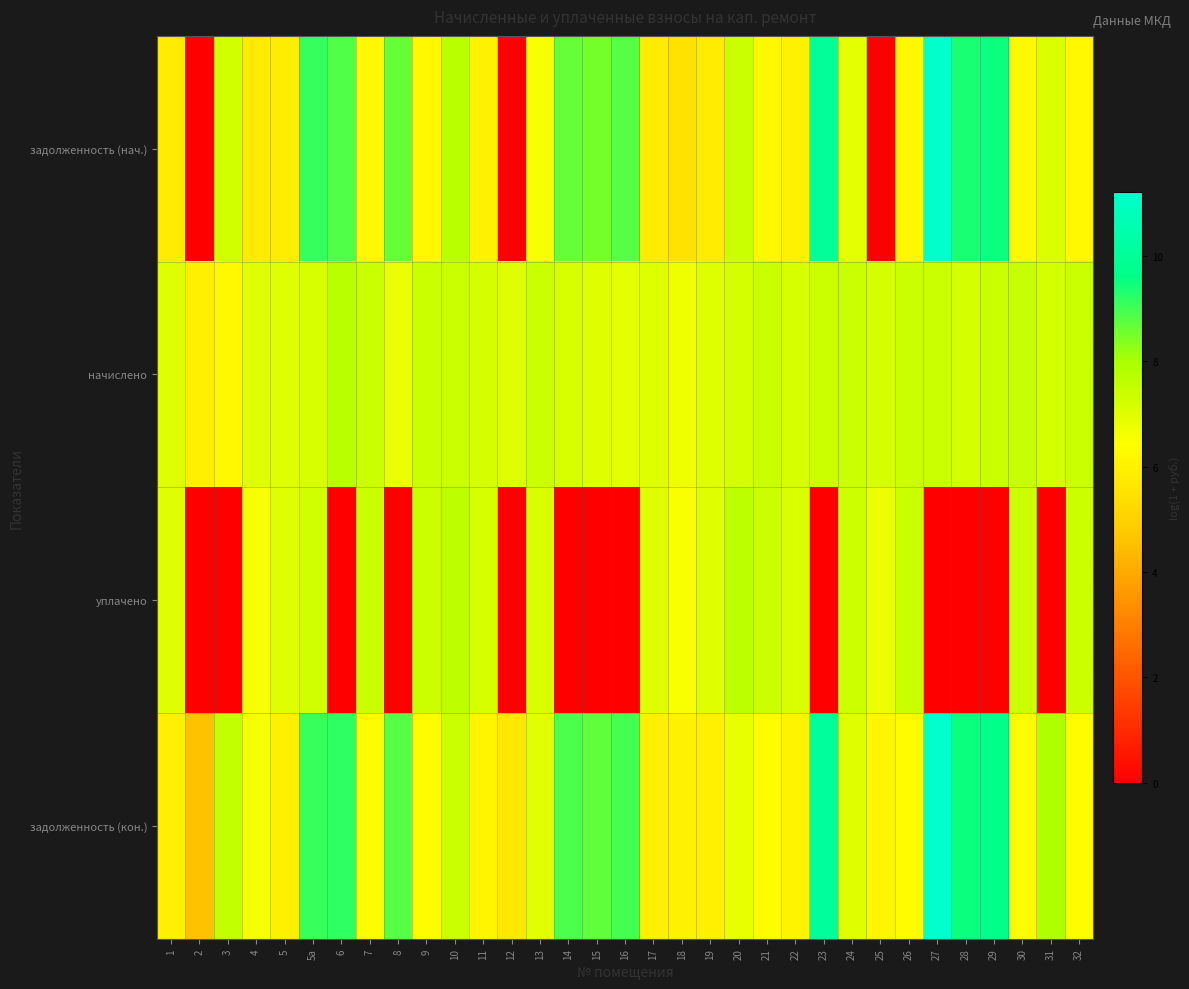

Which label corresponds to the largest value in the chart?

27